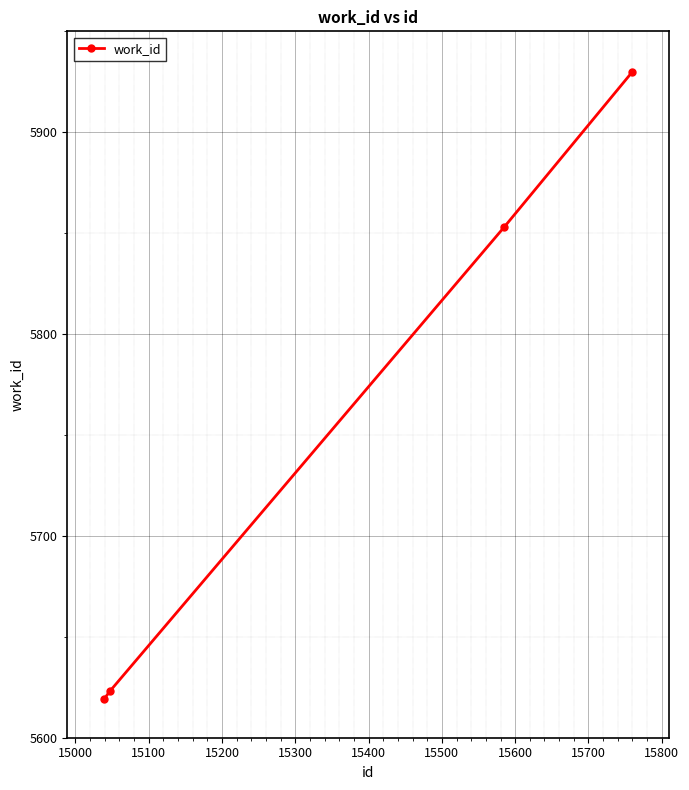

How many distinct data groups are displayed?

1